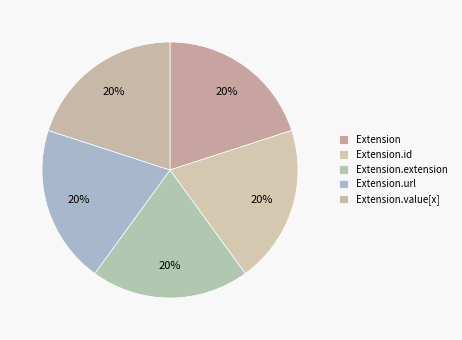

To the nearest percent, what is the average slice percentage?

20%